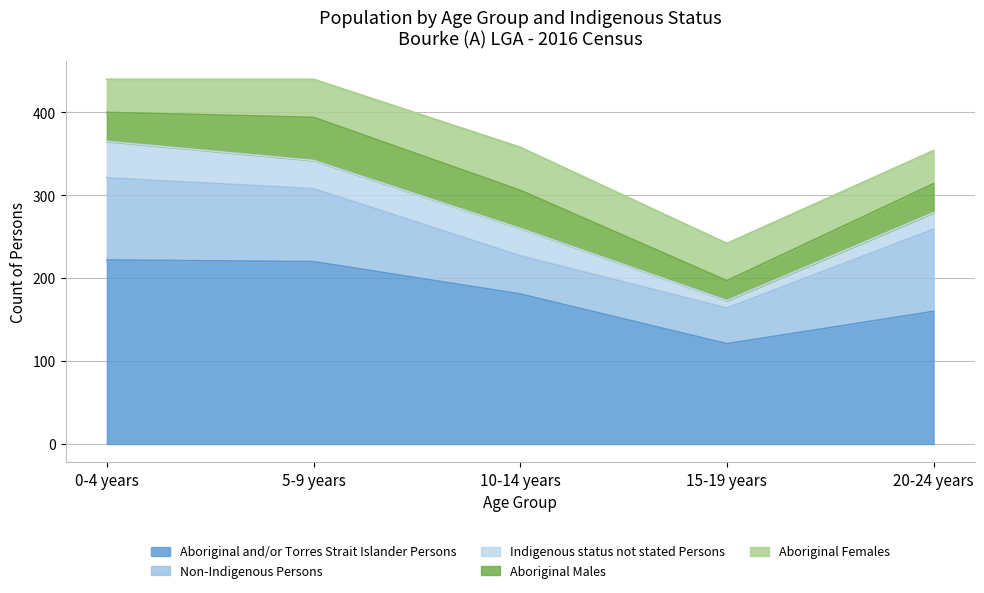

At which label is Indigenous status not stated Persons closest to 26?

20-24 years